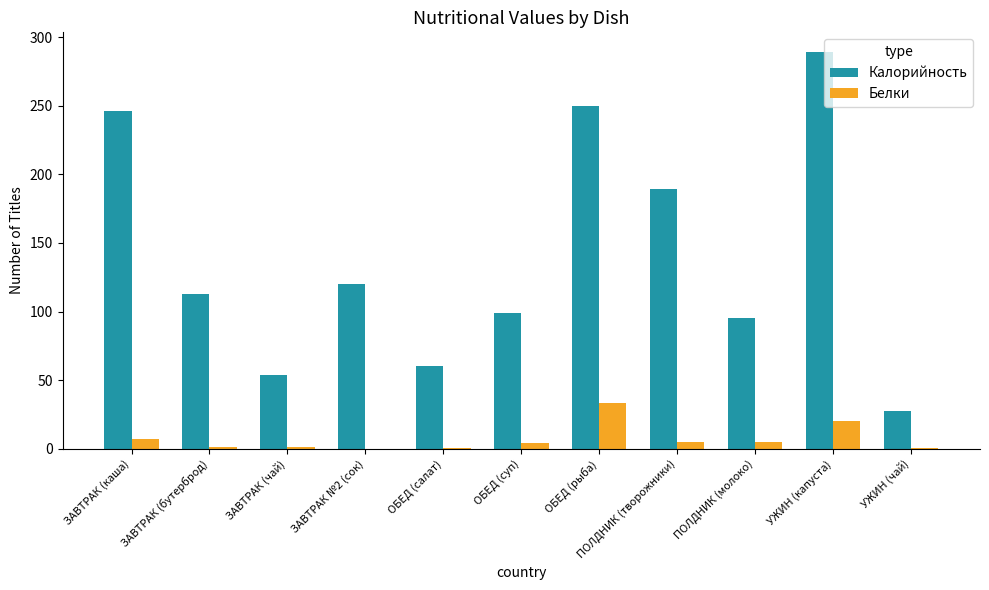

Where is Белки nearest to the value 16?

УЖИН (капуста)